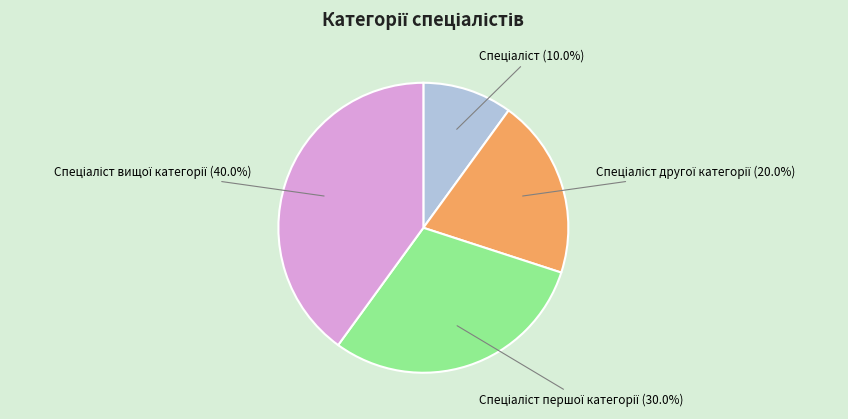

Is there any slice that represents more than half of the pie?

No